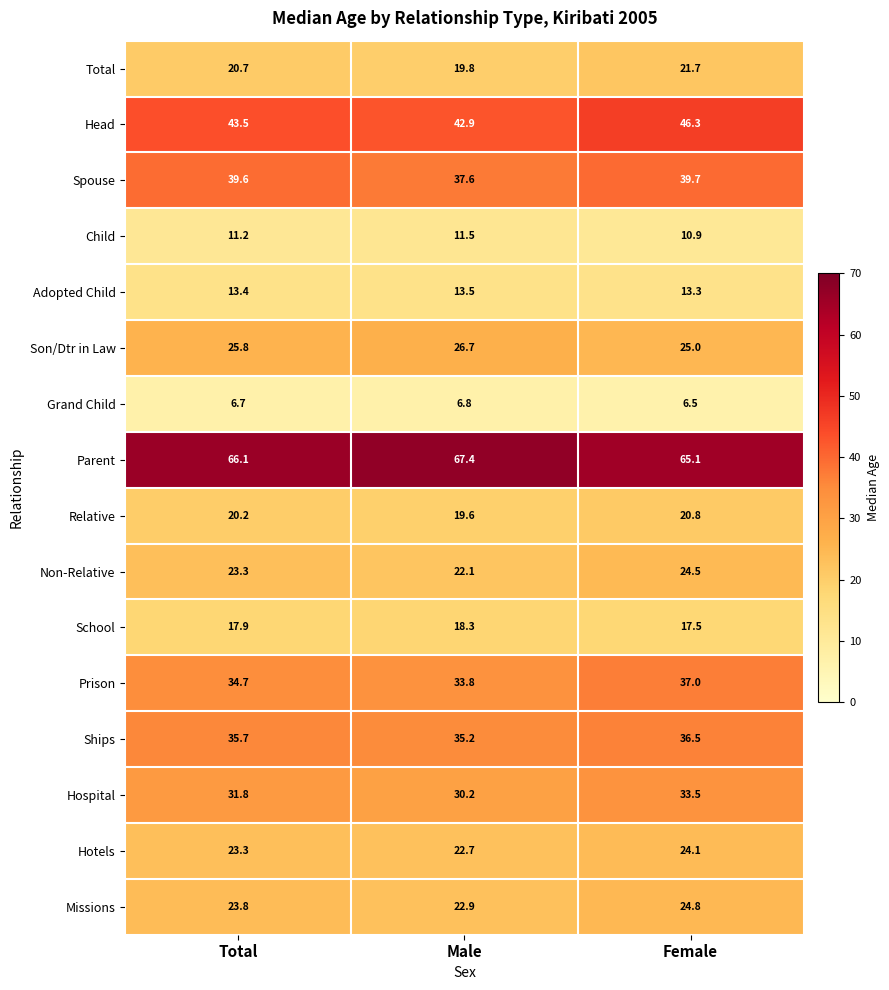

What is the difference between the second highest and minimum values in the Son/Dtr in Law series?

0.8